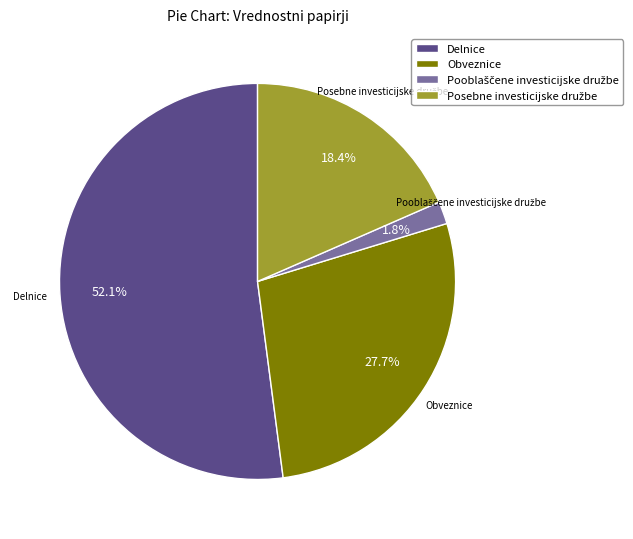

What is the largest slice in the pie chart?

Delnice